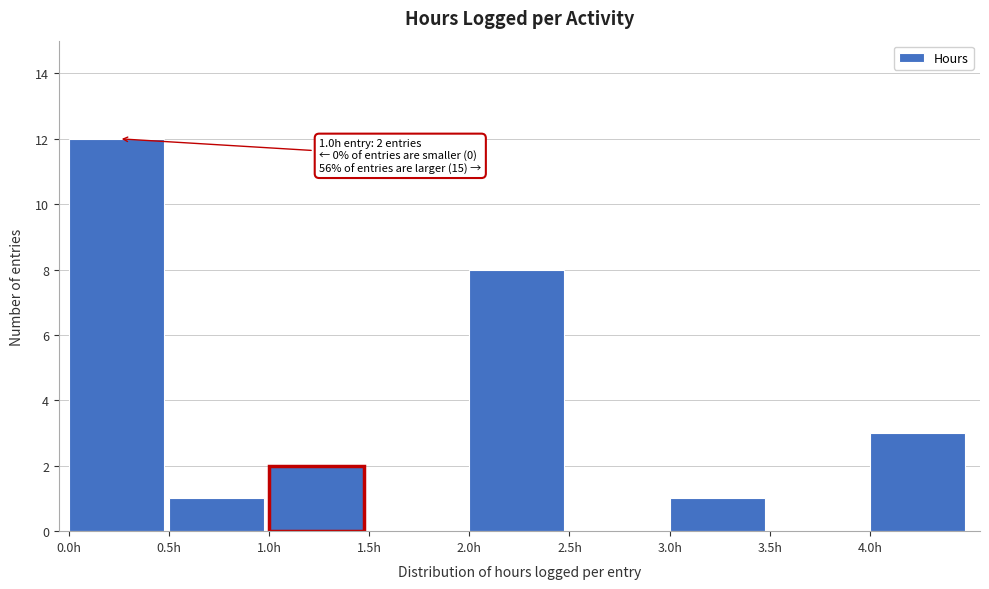

Which range on the x-axis has the tallest bar?

0.0 to 0.5